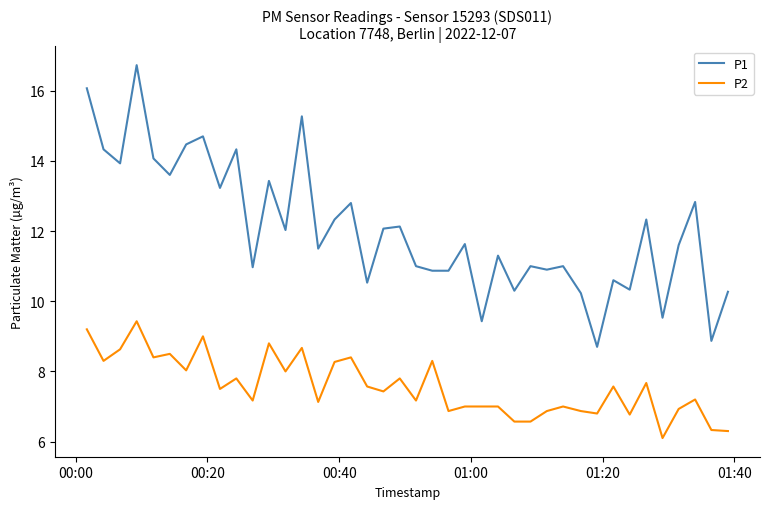

Which series has the largest total across all categories?

P1